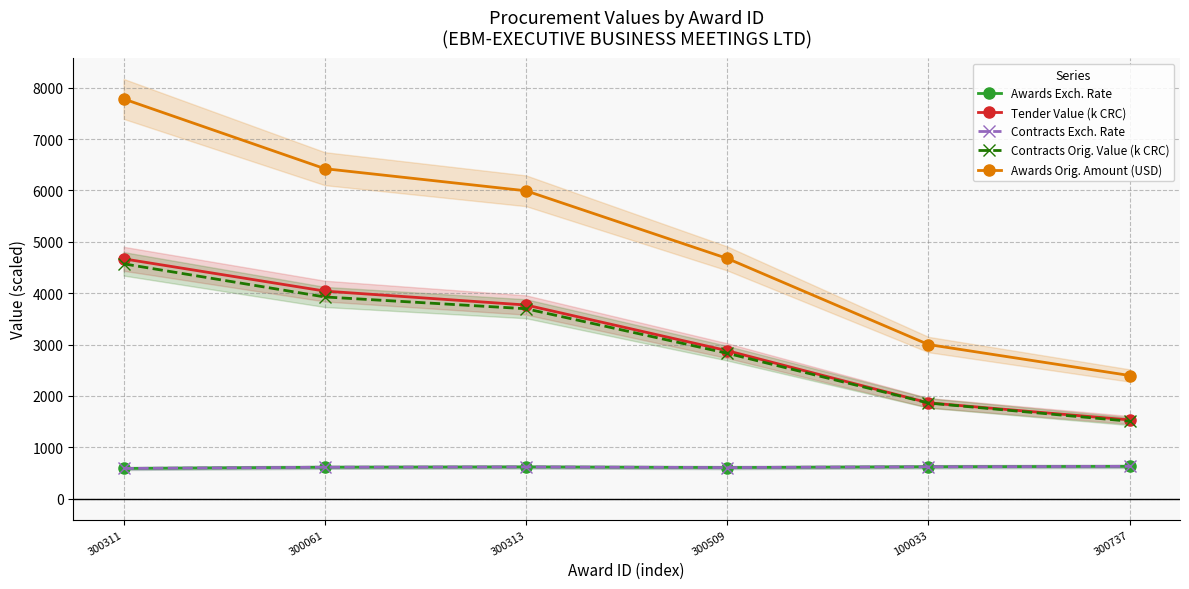

What is the greatest value displayed?

7782.5